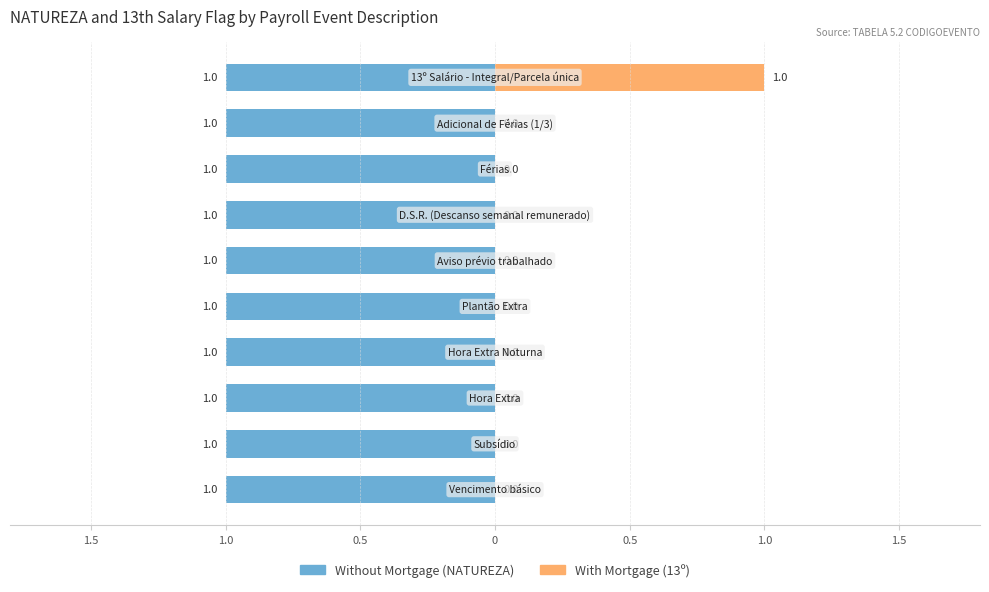

Rank the series by their maximum value, from highest to lowest.

With Mortgage (13º), Without Mortgage (NATUREZA)